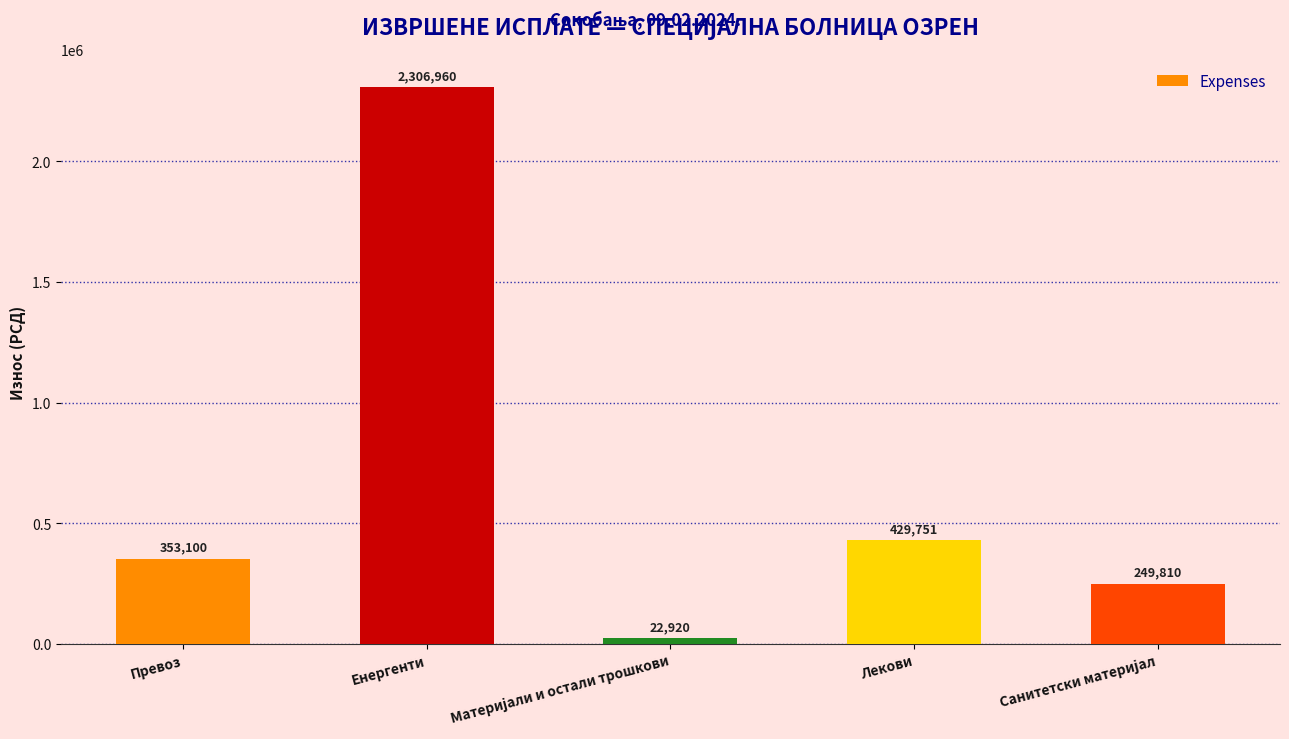

What is the minimum value shown in the chart?

22920.0